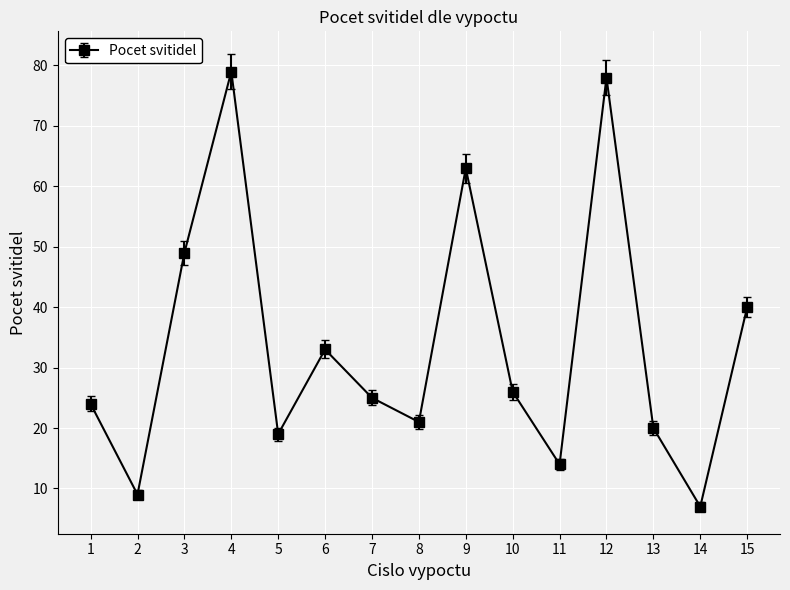

What is the ratio of the value at 12 to the value at 13?

3.9